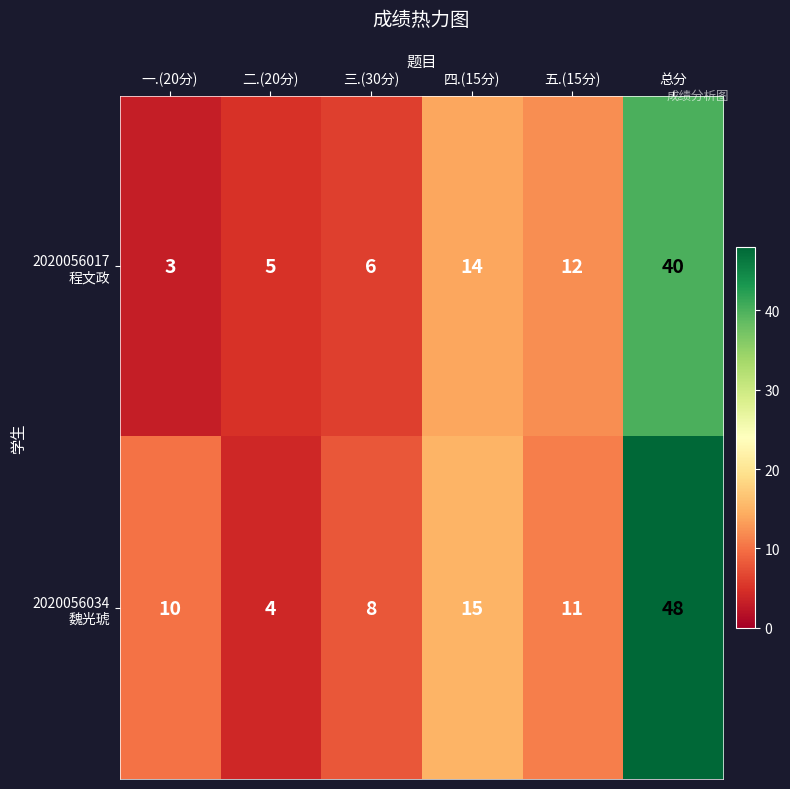

At which category is the sum across all series the highest?

总分